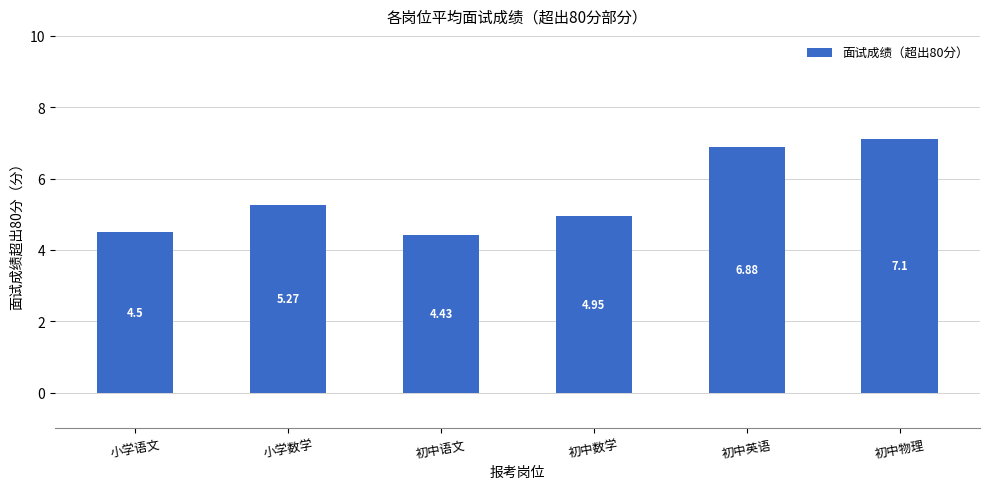

Does the chart contain stacked bars?

No